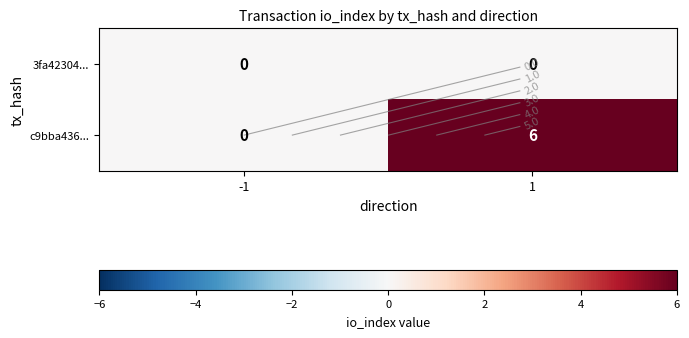

Between -1 and 1, which series saw the biggest shift?

c9bba436...